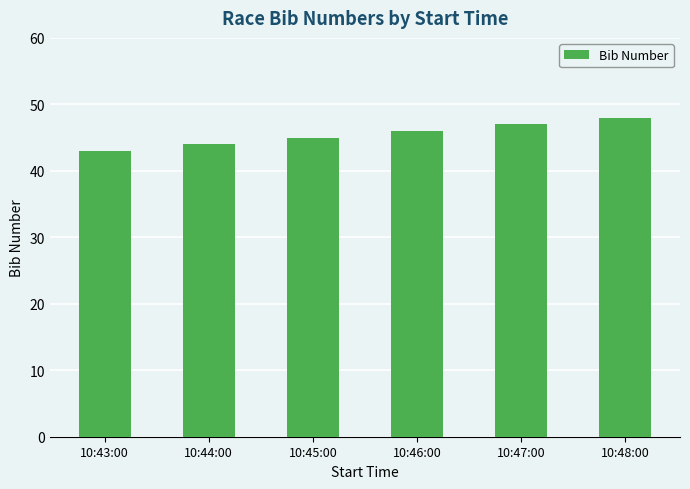

How many values are between 44 and 47?

4